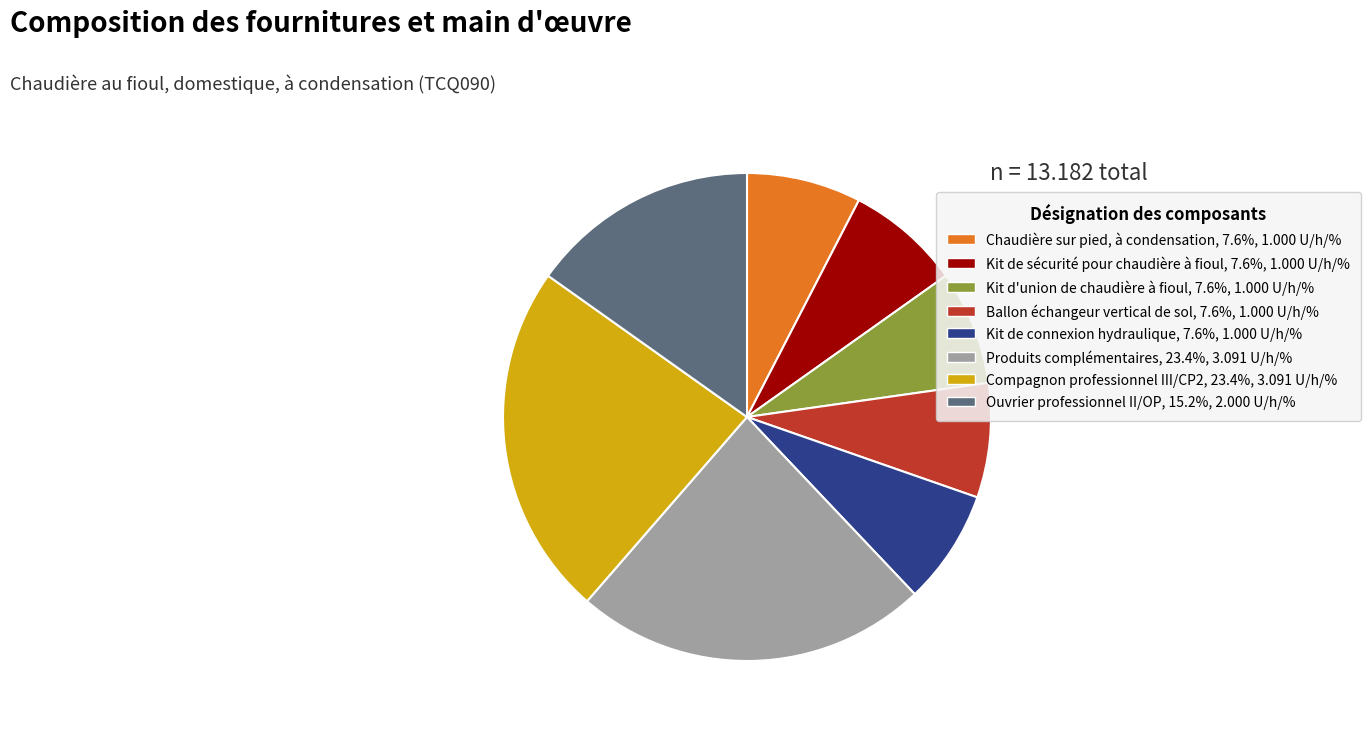

Does any single category account for the majority?

No